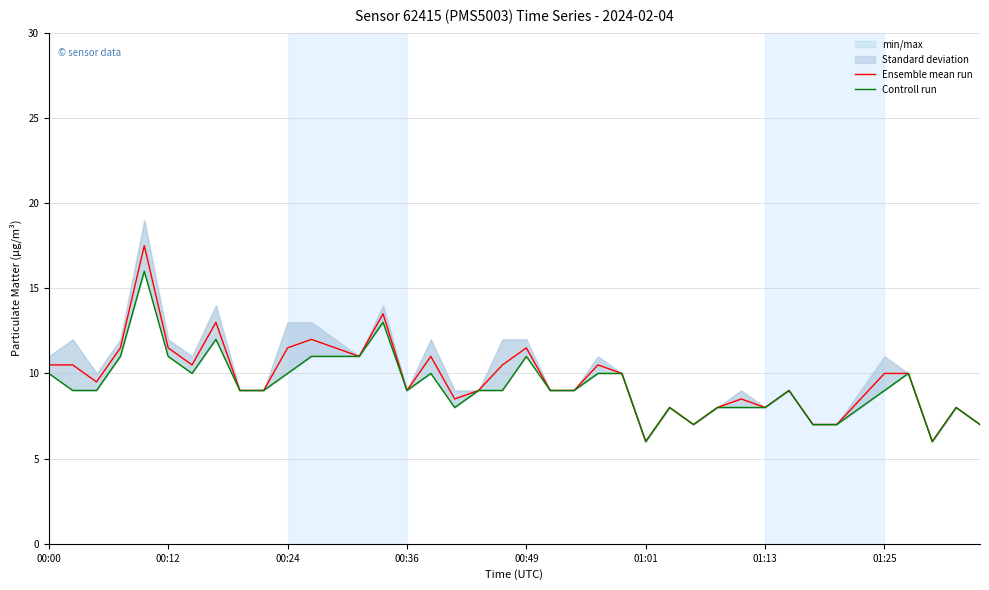

Does the chart display data point markers on the line(s)?

No